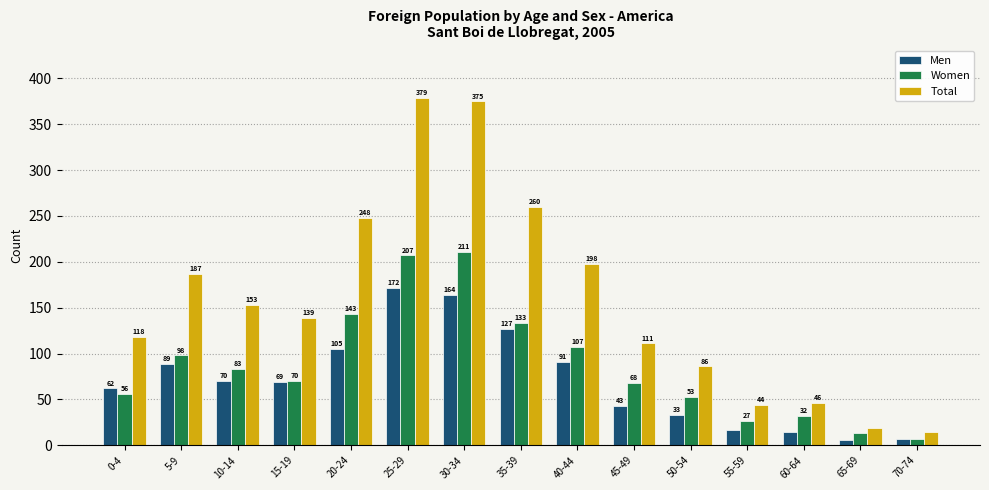

At which category is the sum across all series the highest?

25-29